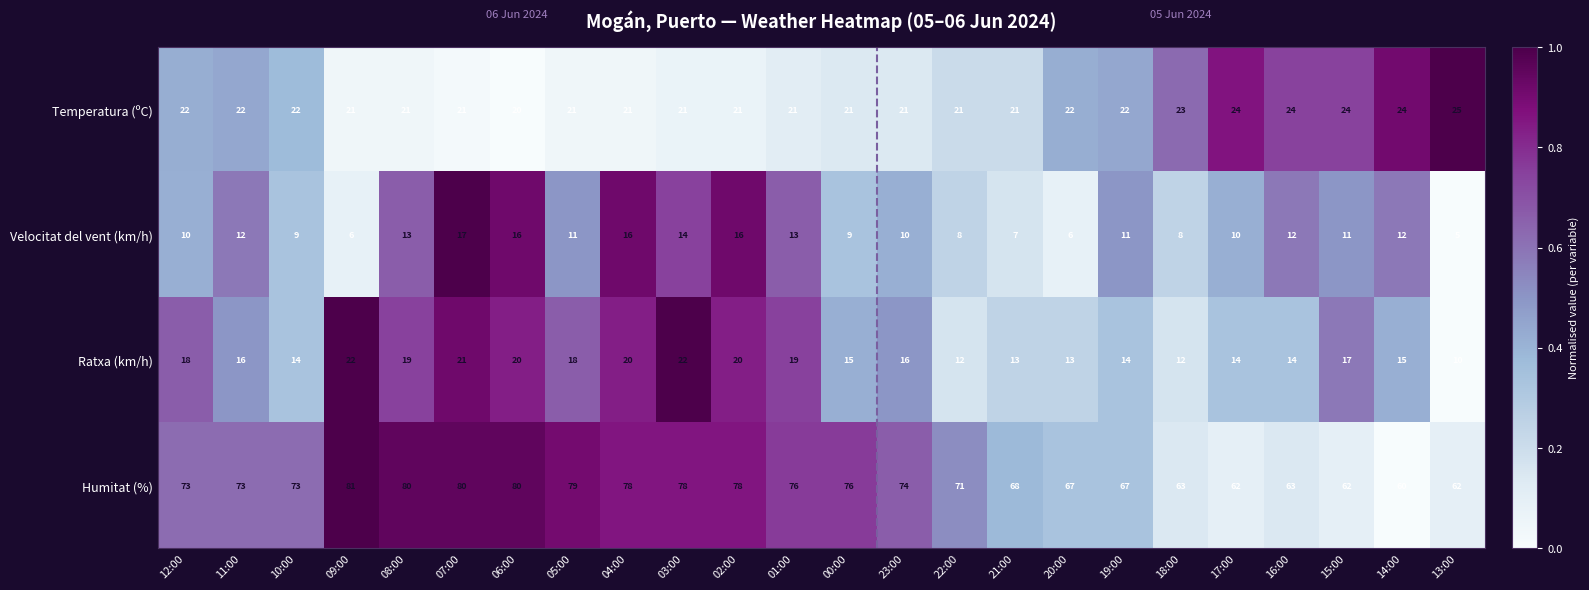

What is the maximum value shown in the chart?

81